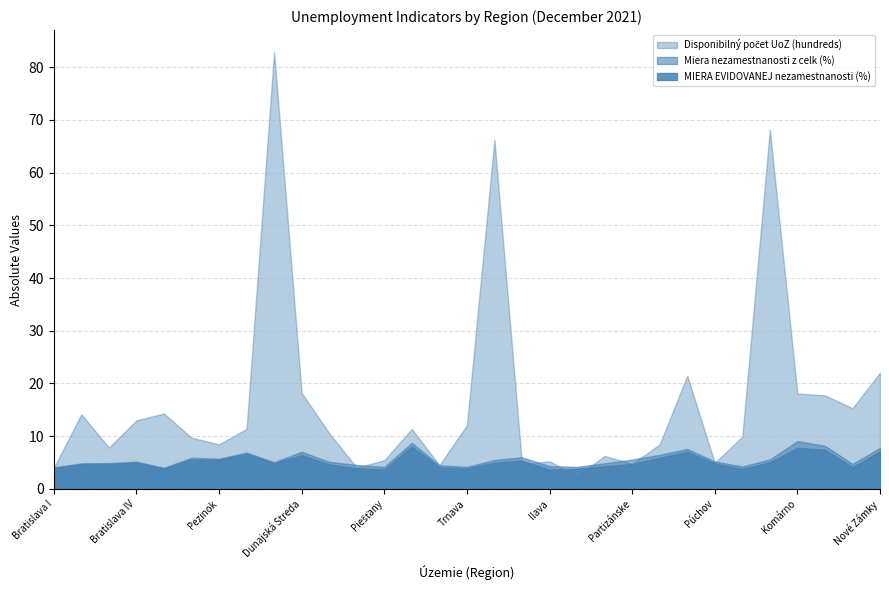

Which series ends up on top after the final intersection of Disponibilný počet UoZ (hundreds) and Miera nezamestnanosti vypočítaná z celk?

Disponibilný počet UoZ (hundreds)